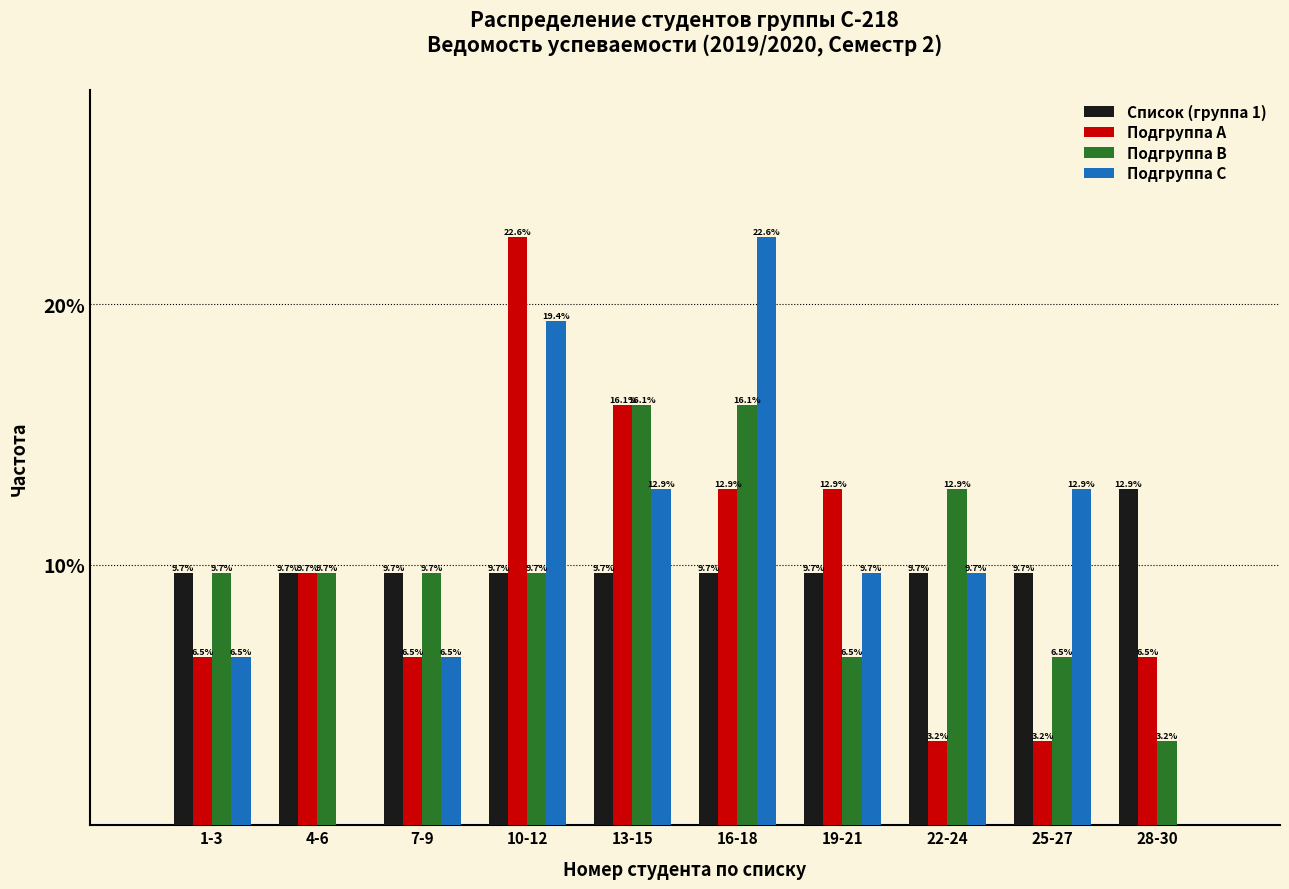

Reading left to right, list all the values displayed in this chart.

Список (группа 1): 1-3=9.7	4-6=9.7	7-9=9.7	10-12=9.7	13-15=9.7	16-18=9.7	19-21=9.7	22-24=9.7	25-27=9.7	28-30=12.9
Подгруппа A: 1-3=6.5	4-6=9.7	7-9=6.5	10-12=22.6	13-15=16.1	16-18=12.9	19-21=12.9	22-24=3.2	25-27=3.2	28-30=6.5
Подгруппа B: 1-3=9.7	4-6=9.7	7-9=9.7	10-12=9.7	13-15=16.1	16-18=16.1	19-21=6.5	22-24=12.9	25-27=6.5	28-30=3.2
Подгруппа C: 1-3=6.5	4-6=0.0	7-9=6.5	10-12=19.4	13-15=12.9	16-18=22.6	19-21=9.7	22-24=9.7	25-27=12.9	28-30=0.0